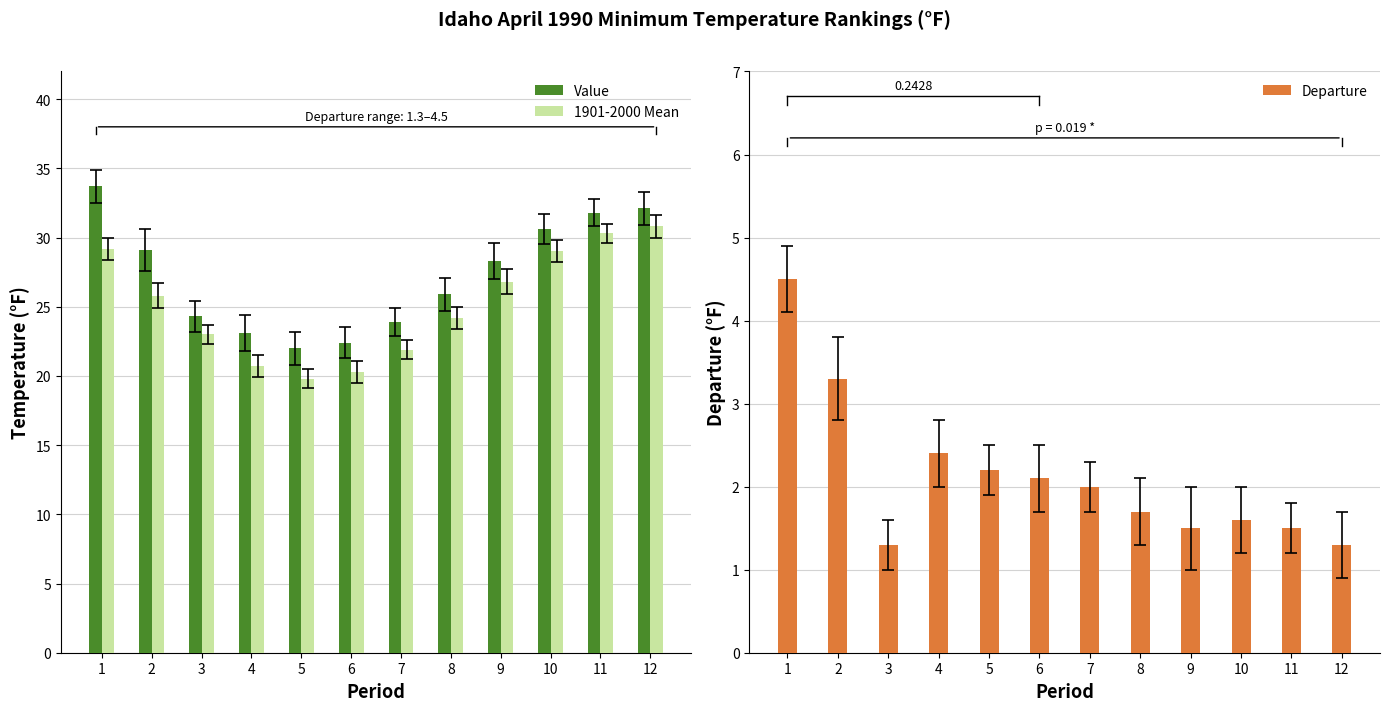

What is the value of the Departure bar at the 7th from the left?

2.0